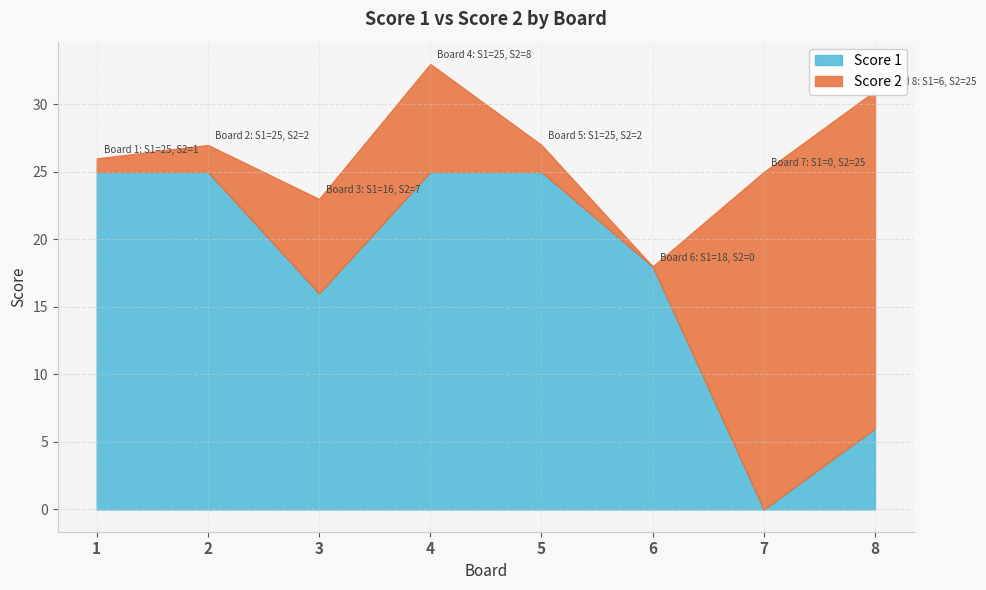

Does the chart have visible grid lines?

Yes